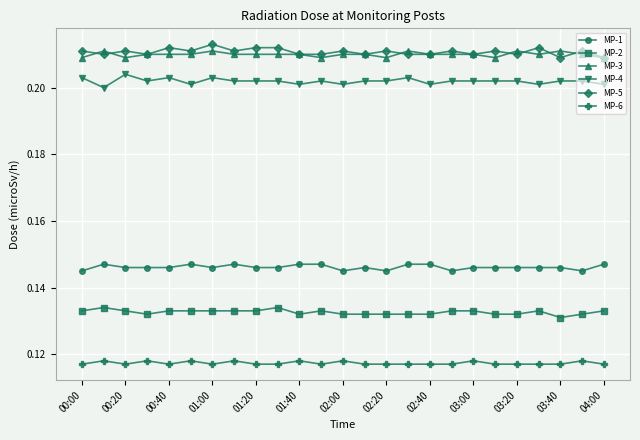

How many MP-2 values are between 0 and 1?

25